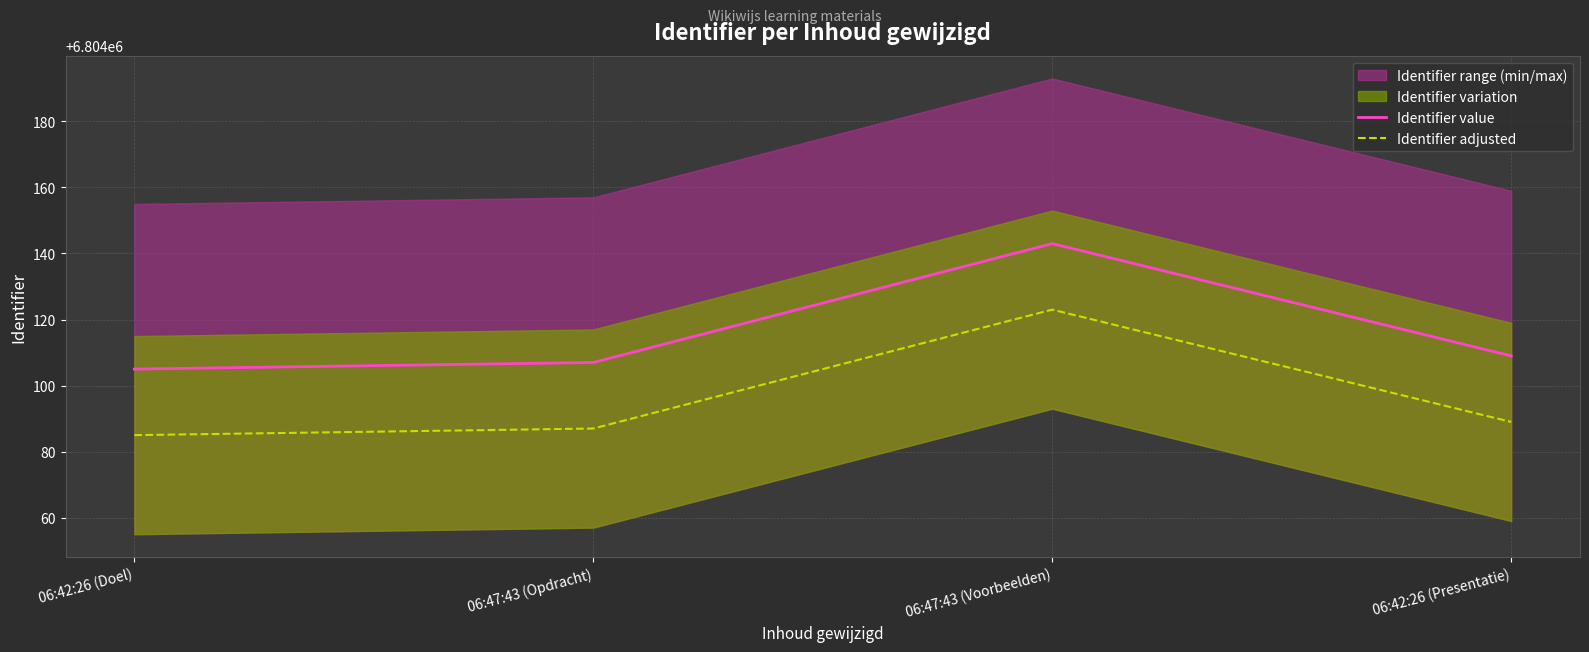

At 06:42:26 (Presentatie), list the series in order from largest to smallest.

Identifier value, Identifier adjusted